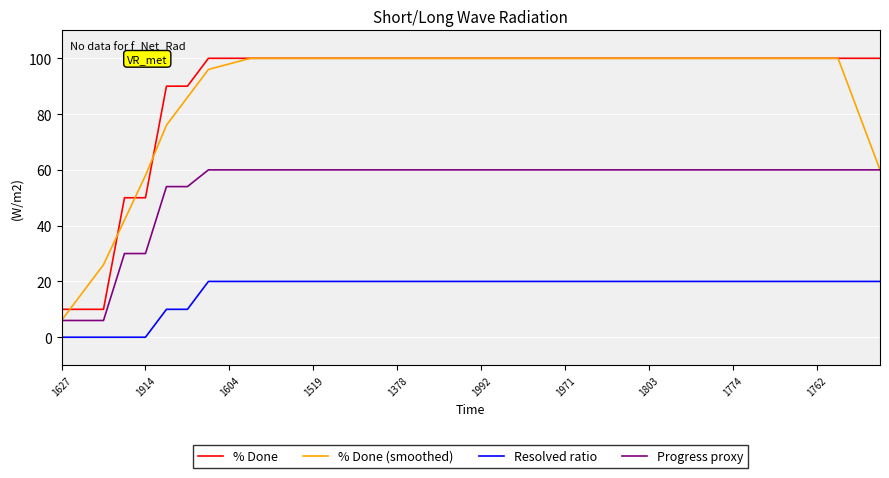

What is the difference between the maximum and minimum values in the % Done series?

90